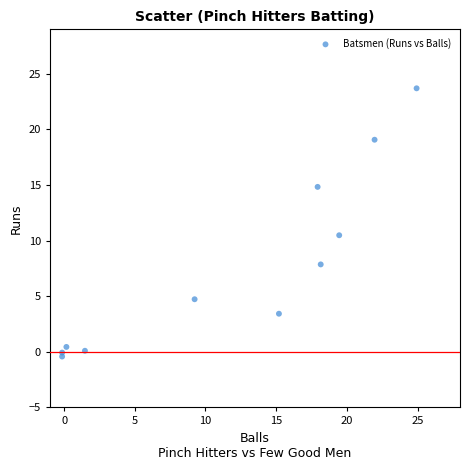

What is the range of X values (max minus min)?

25.1